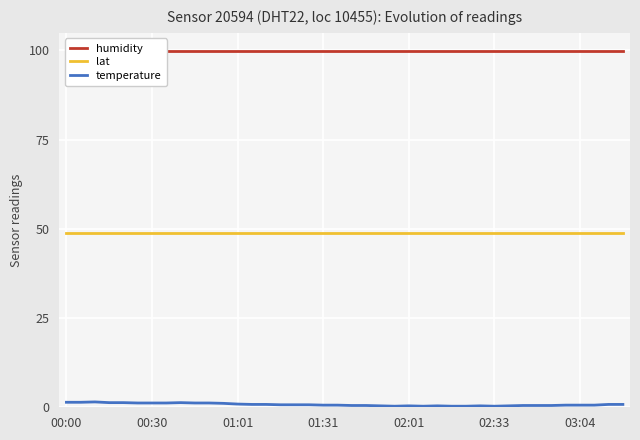

What is the label of the 16th point from the left?

15